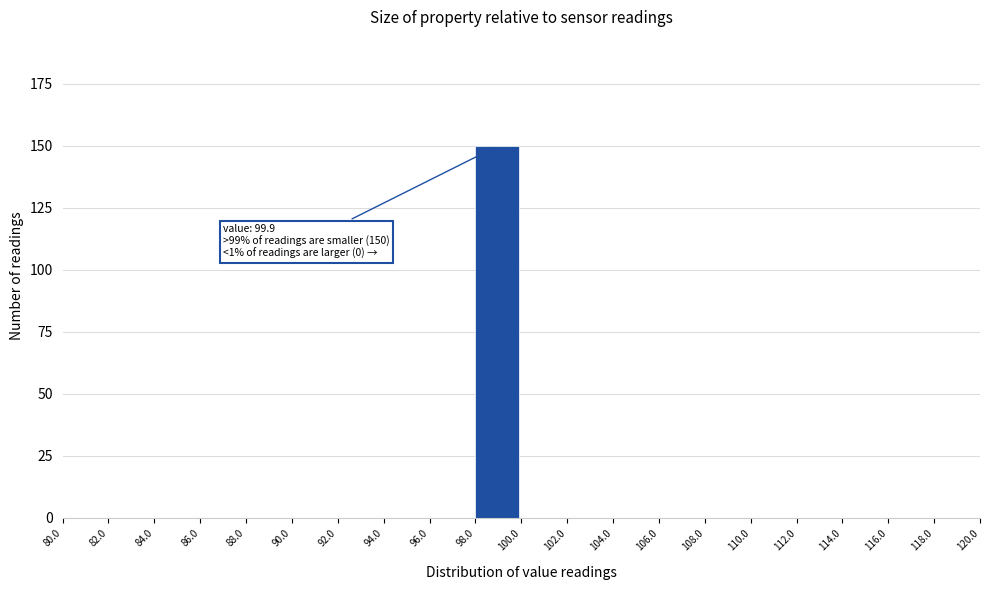

Which range on the x-axis has the tallest bar?

98.0 to 100.0